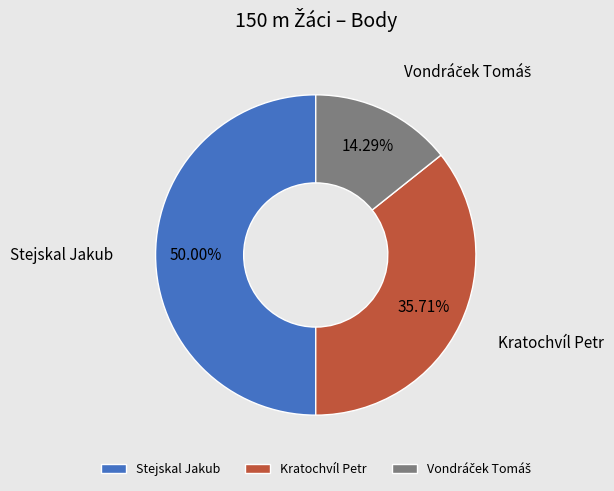

Approximately how many times larger is the value at Kratochvíl Petr compared to Stejskal Jakub?

0.7